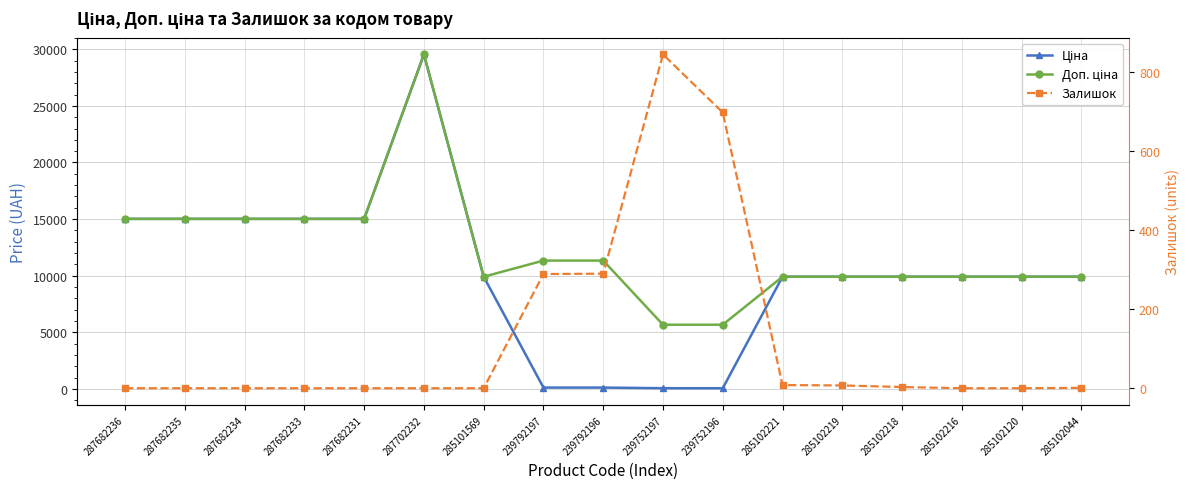

What is the total value across all series at 287682234?

30038.4